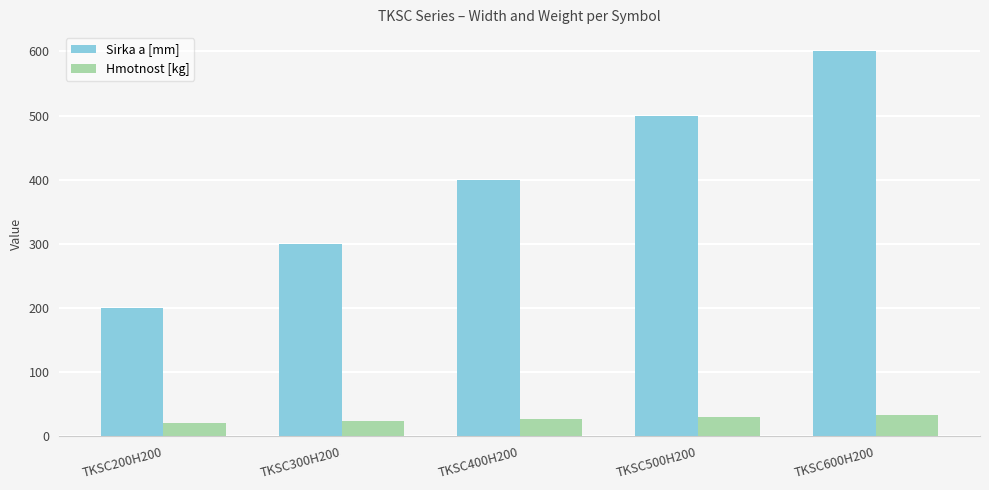

How many data points in Hmotnost [kg] are less than 26?

2